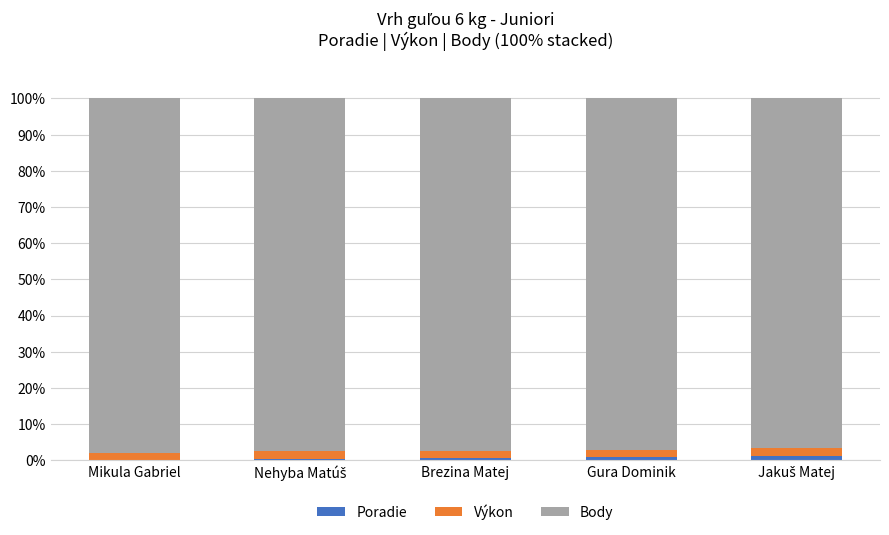

What is the sum of all Poradie values?

3.4